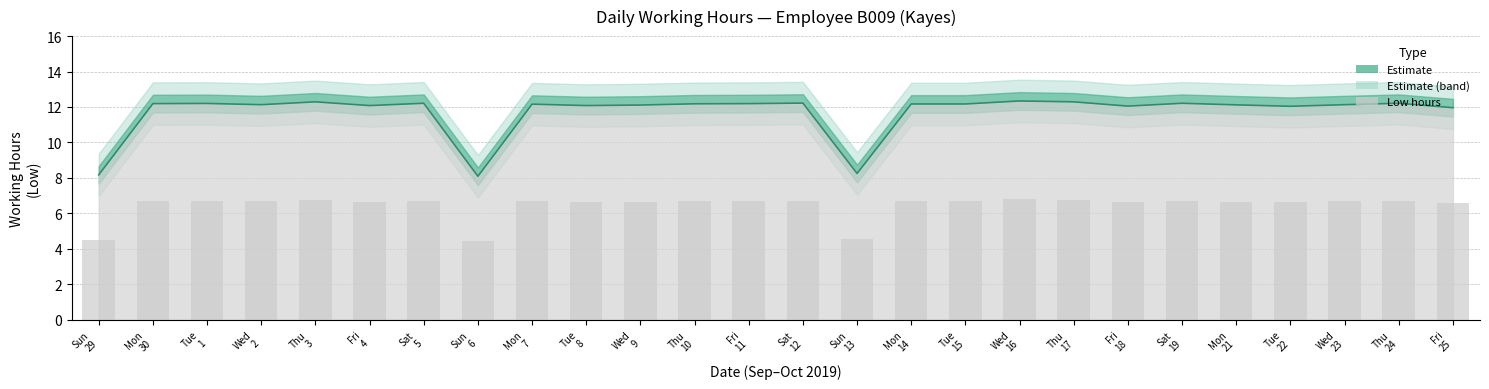

Which has a higher value, Mon
14 or Fri
25?

Mon
14